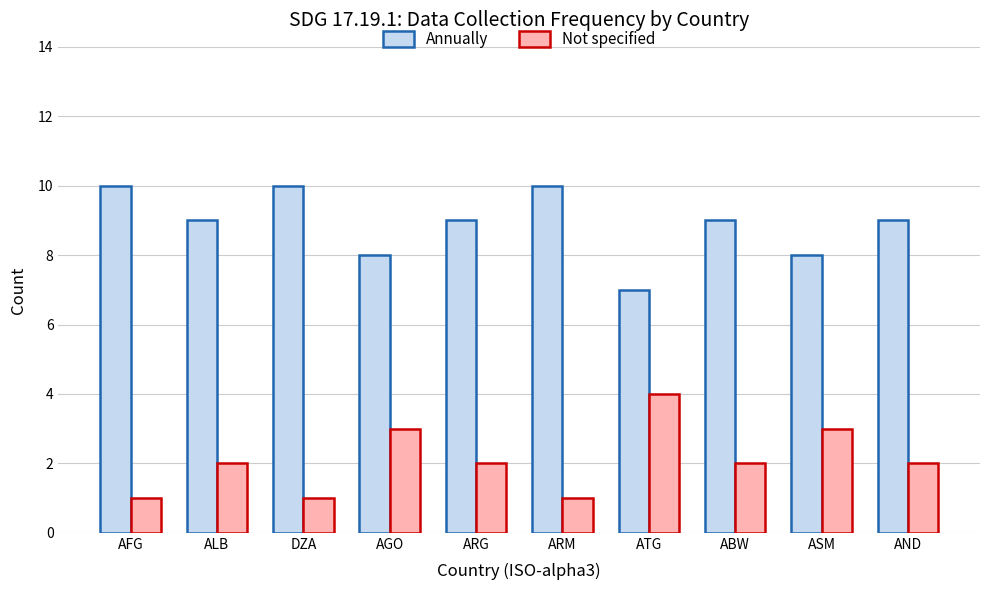

Reading right to left, transcribe all the data shown in this chart.

Annually: 9	8	9	7	10	9	8	10	9	10
Not specified: 2	3	2	4	1	2	3	1	2	1